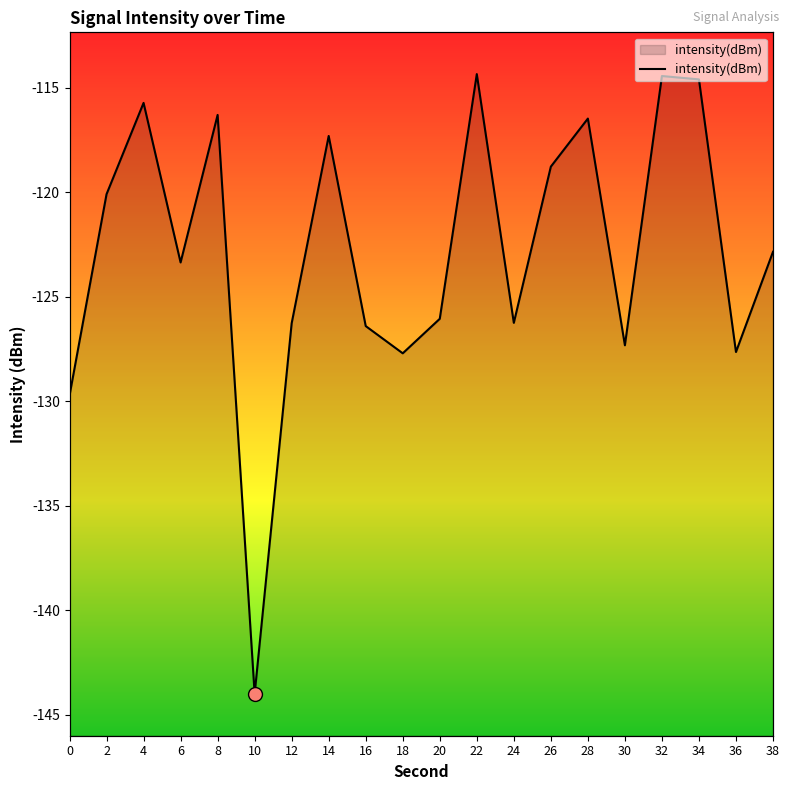

What is the difference between the values at 14 and 0?

12.4